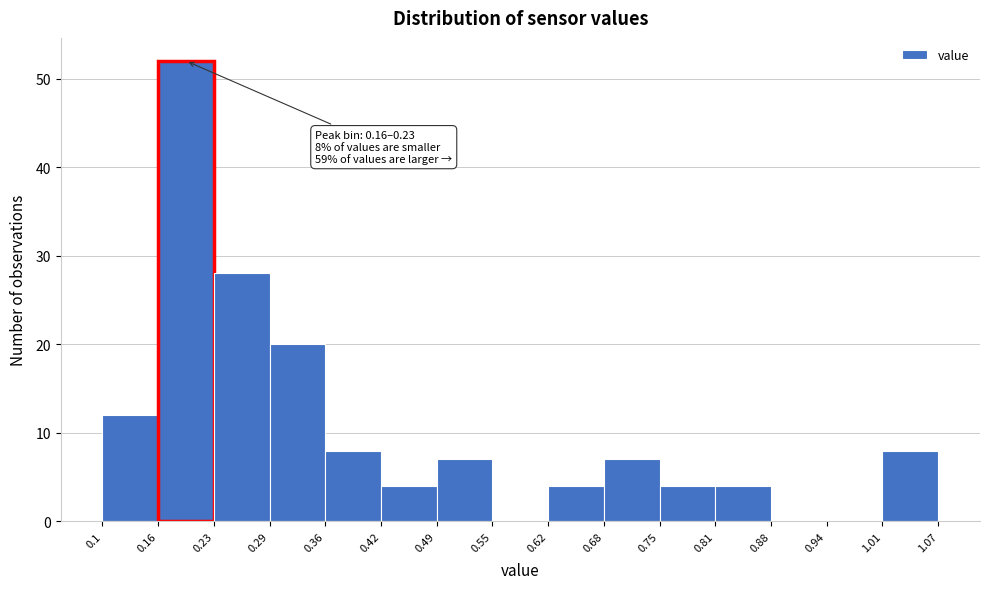

Over which range of the x-axis is the bar tallest?

0.16 to 0.23